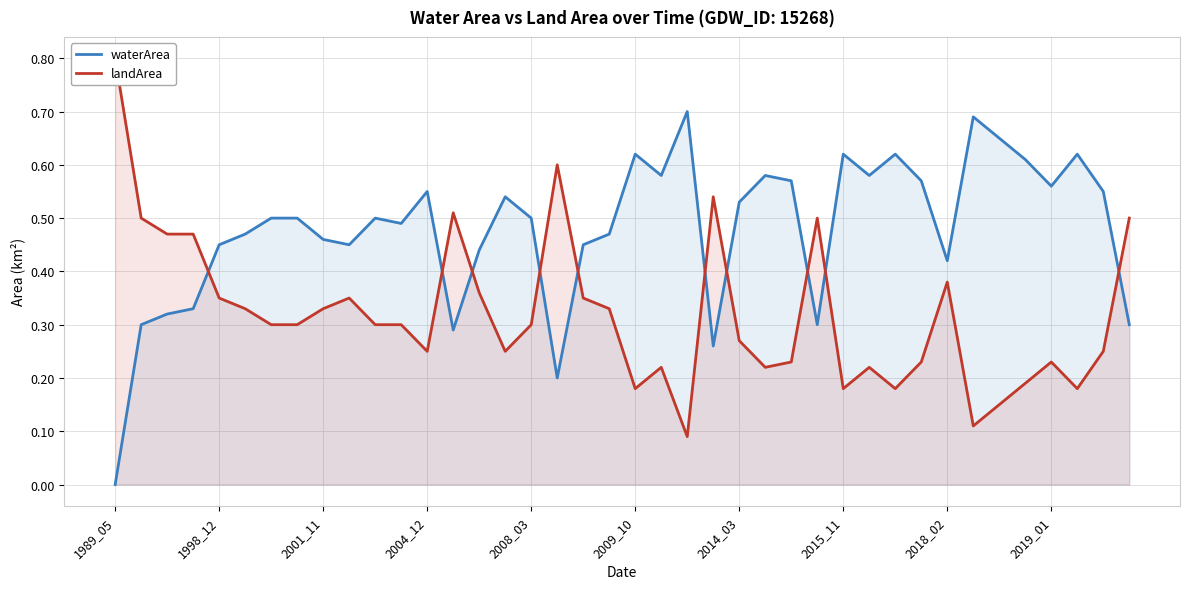

Does the chart display data point markers on the line(s)?

No